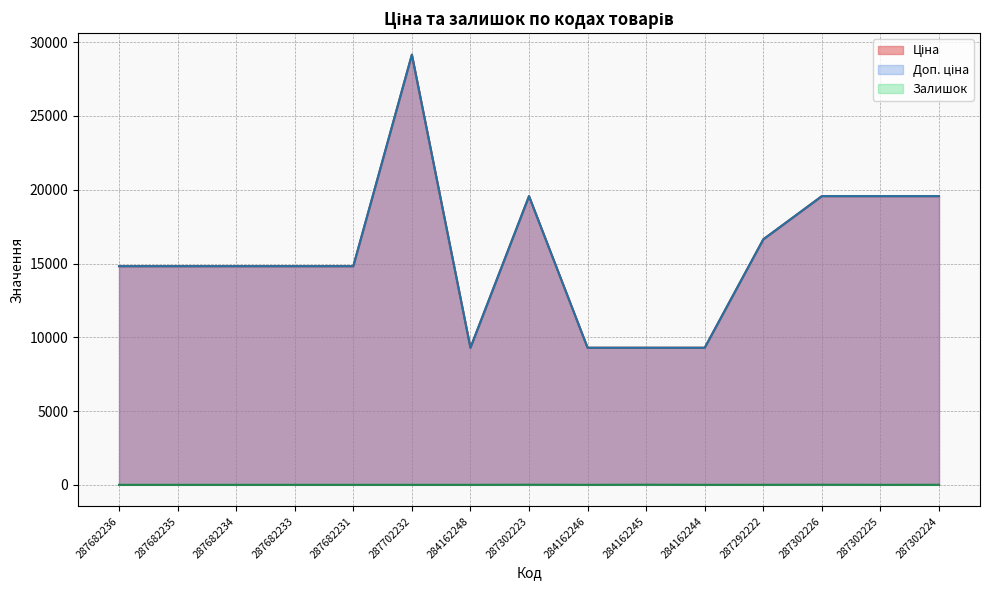

True or false: Залишок and Доп. ціна intersect in this chart.

False